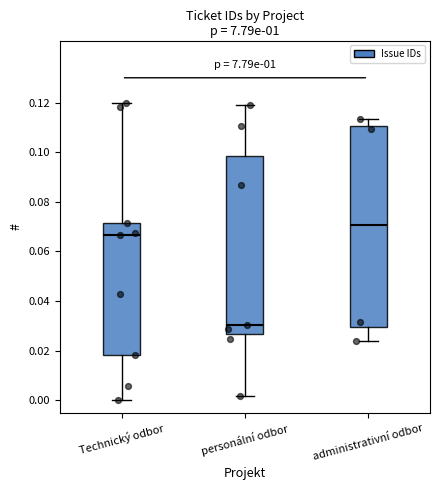

Reading left to right, read every box against the y-axis: the position of its median line, the range the box covers, and the ends of its whiskers. The values are not printed on the chart, so give them approximately, as read against the axis.

Technický odbor: median 0.066, box 0.018 to 0.072, whiskers 0.000 to 0.120
personální odbor: median 0.030, box 0.026 to 0.098, whiskers 0.002 to 0.120
administrativní odbor: median 0.070, box 0.030 to 0.110, whiskers 0.024 to 0.114